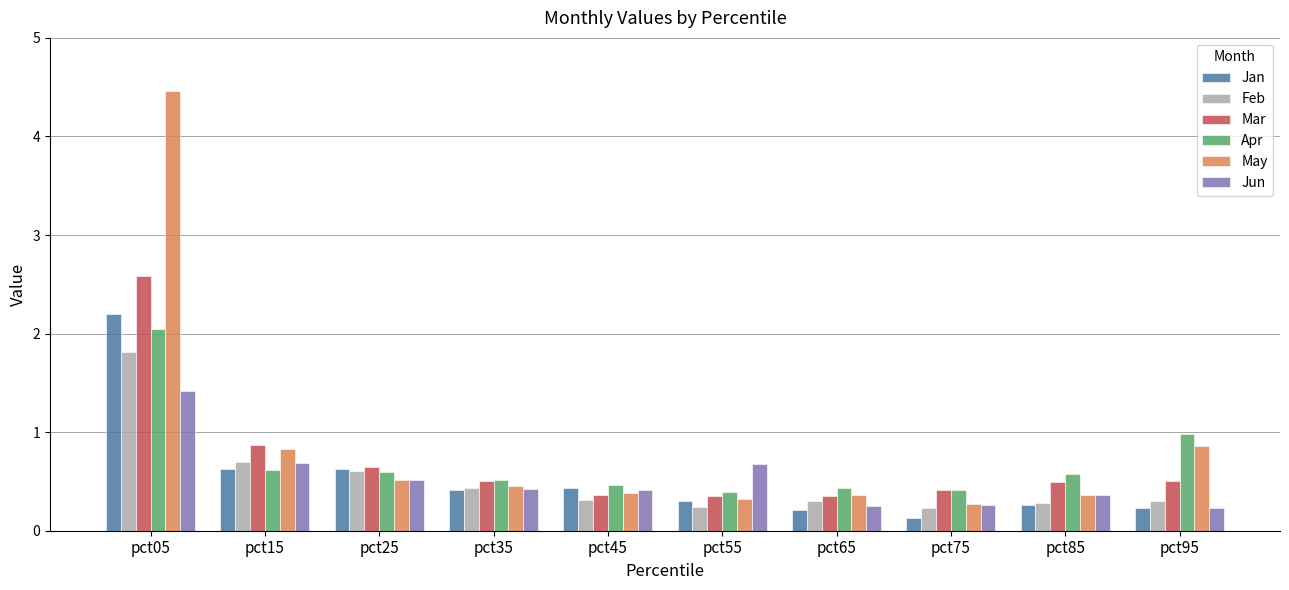

Reading left to right, what are all the values shown in this chart?

Jan: 2.2	0.6	0.6	0.4	0.4	0.3	0.2	0.1	0.3	0.2
Feb: 1.8	0.7	0.6	0.4	0.3	0.2	0.3	0.2	0.3	0.3
Mar: 2.6	0.9	0.7	0.5	0.4	0.4	0.4	0.4	0.5	0.5
Apr: 2.1	0.6	0.6	0.5	0.5	0.4	0.4	0.4	0.6	1.0
May: 4.5	0.8	0.5	0.5	0.4	0.3	0.4	0.3	0.4	0.9
Jun: 1.4	0.7	0.5	0.4	0.4	0.7	0.3	0.3	0.4	0.2